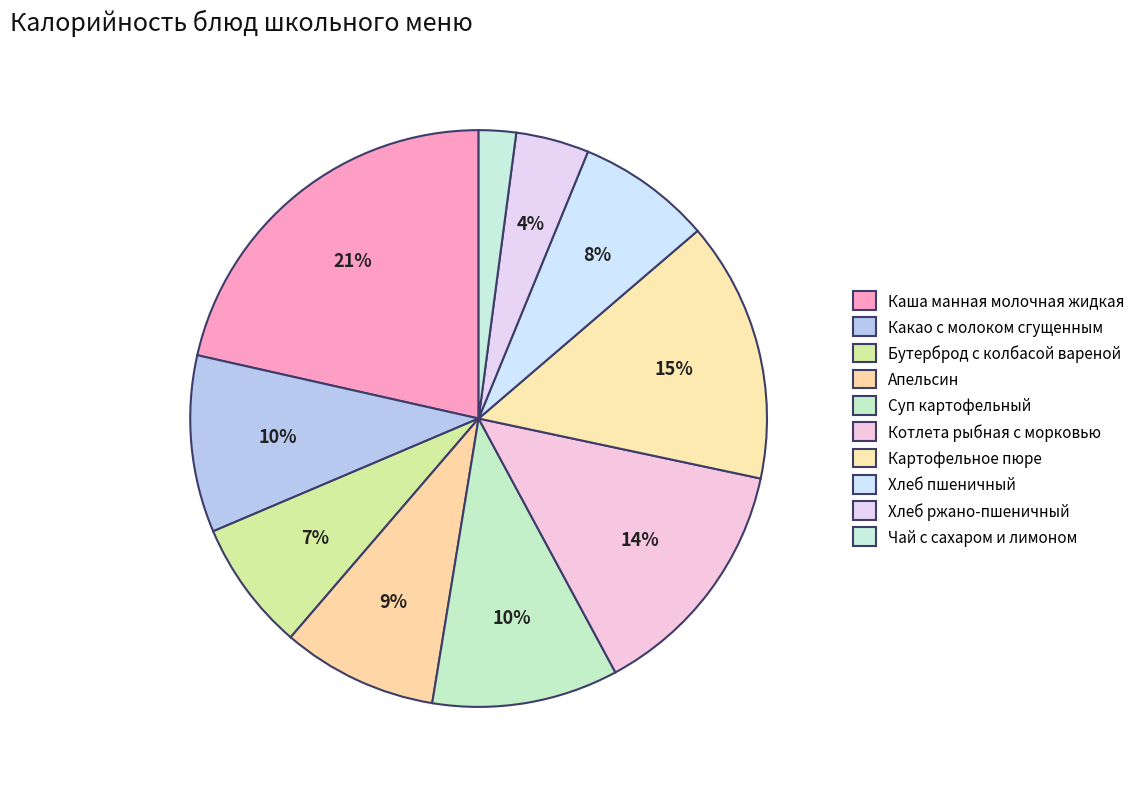

How many slices are in this pie chart?

10